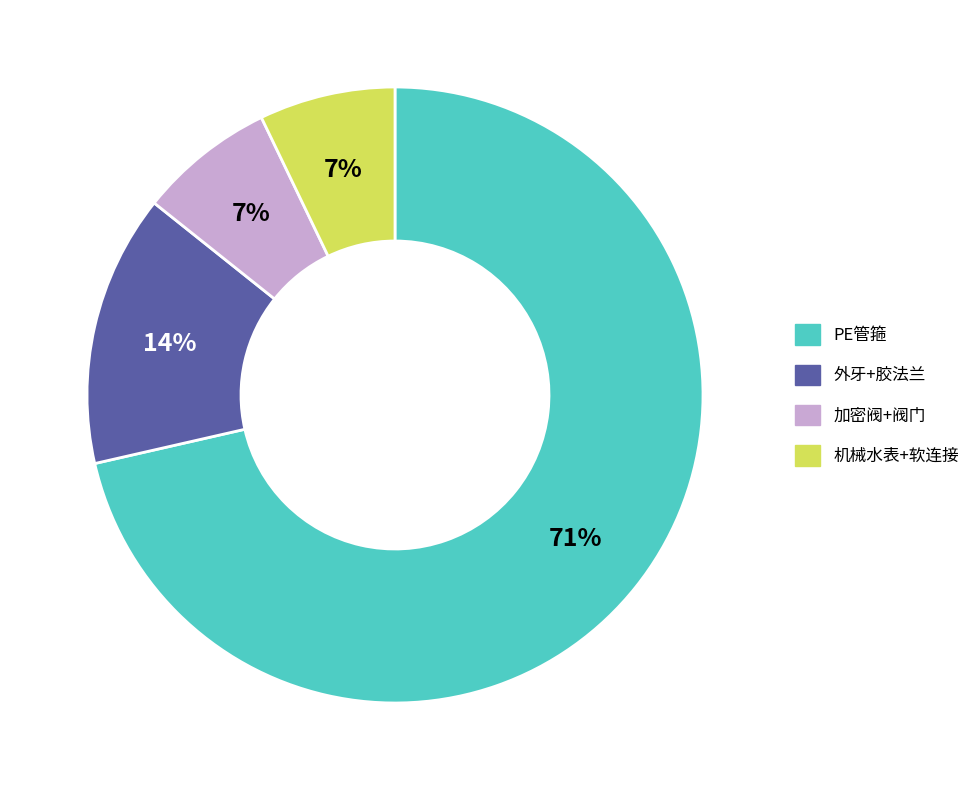

Is there any slice that represents more than half of the pie?

Yes